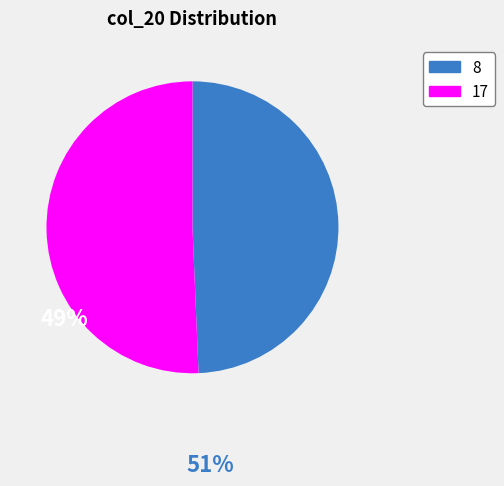

Does any single category account for the majority?

Yes